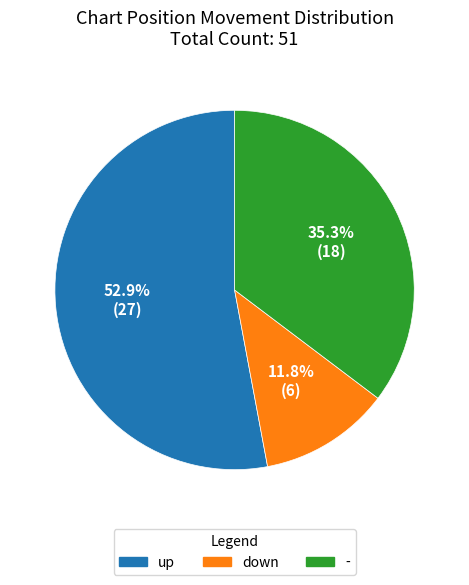

How many segments does this pie chart have?

3